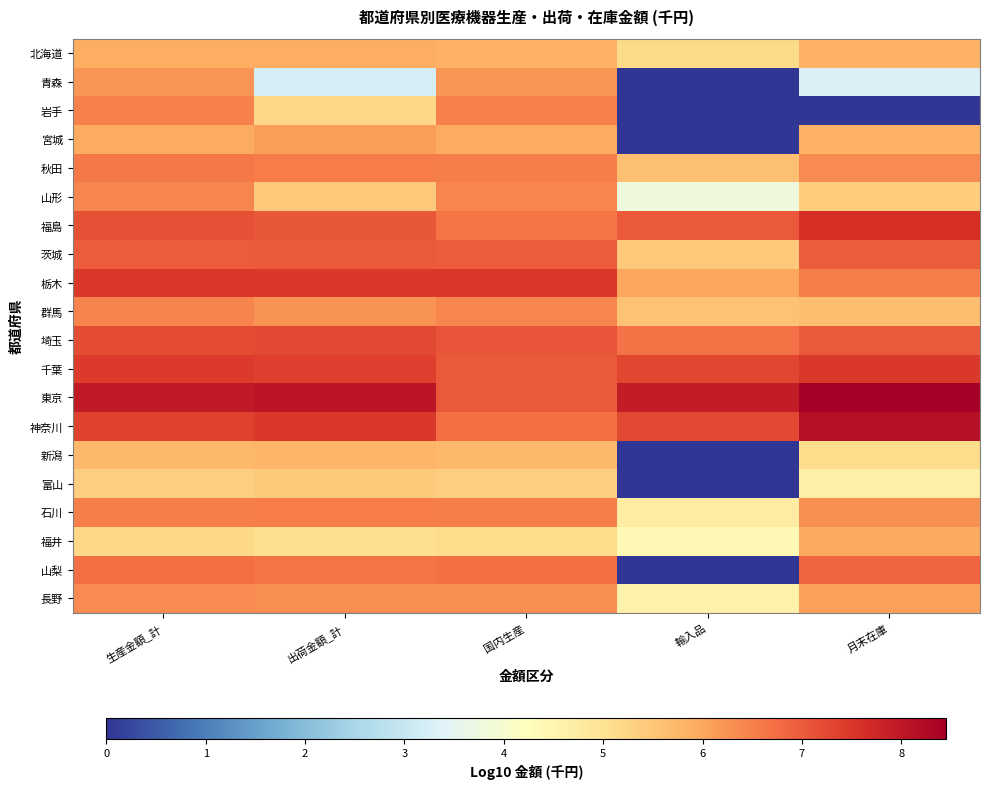

Between 月末在庫 and 出荷金額_計, which is larger?

出荷金額_計